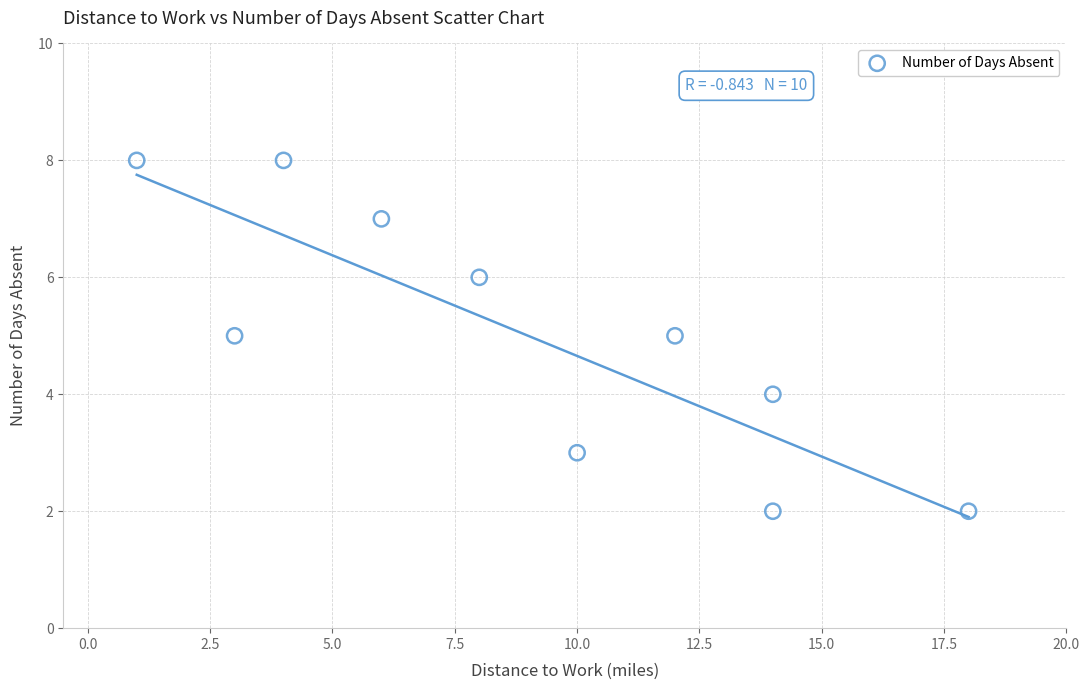

What is the average X value?

9